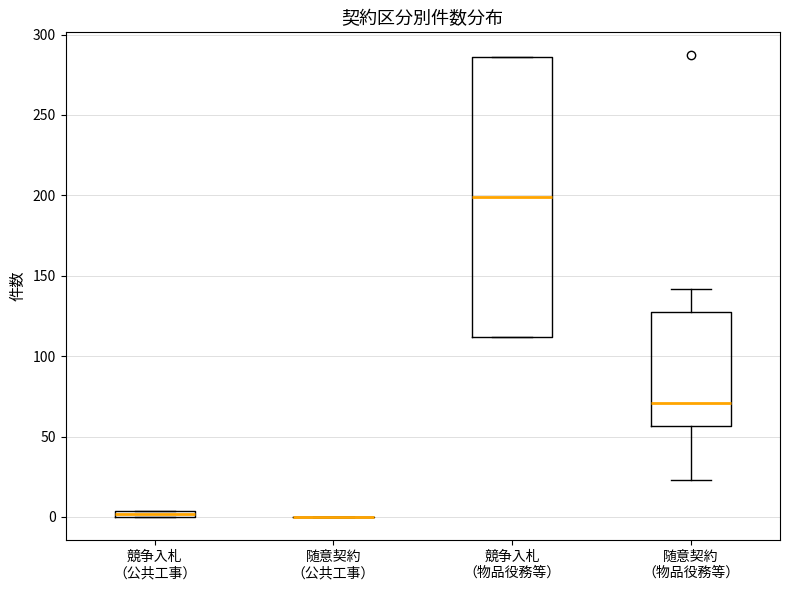

Which box is the tallest, from its lower edge to its upper edge?

競争入札 （物品役務等）